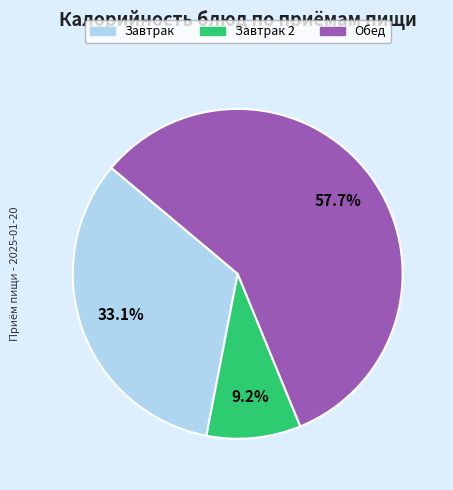

Is there a majority slice in this chart?

Yes